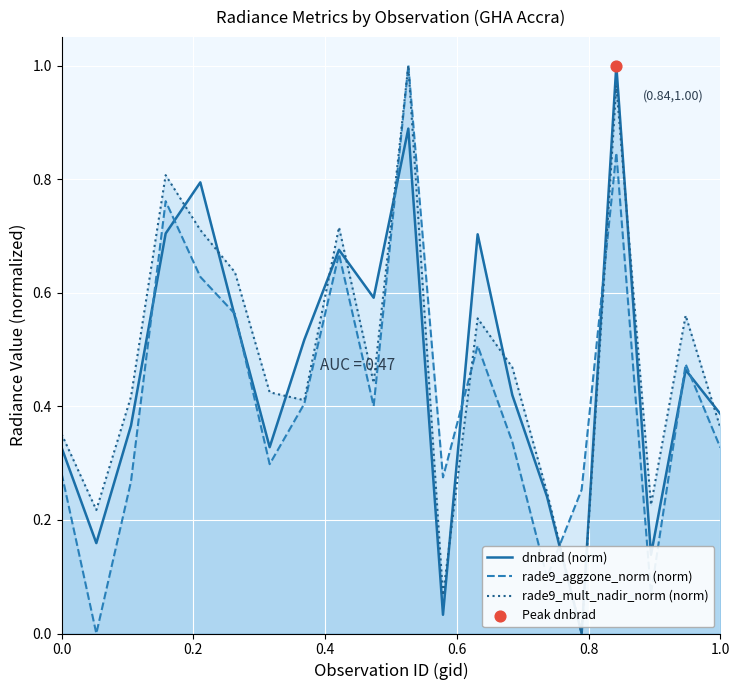

How many lines are shown in the chart?

3